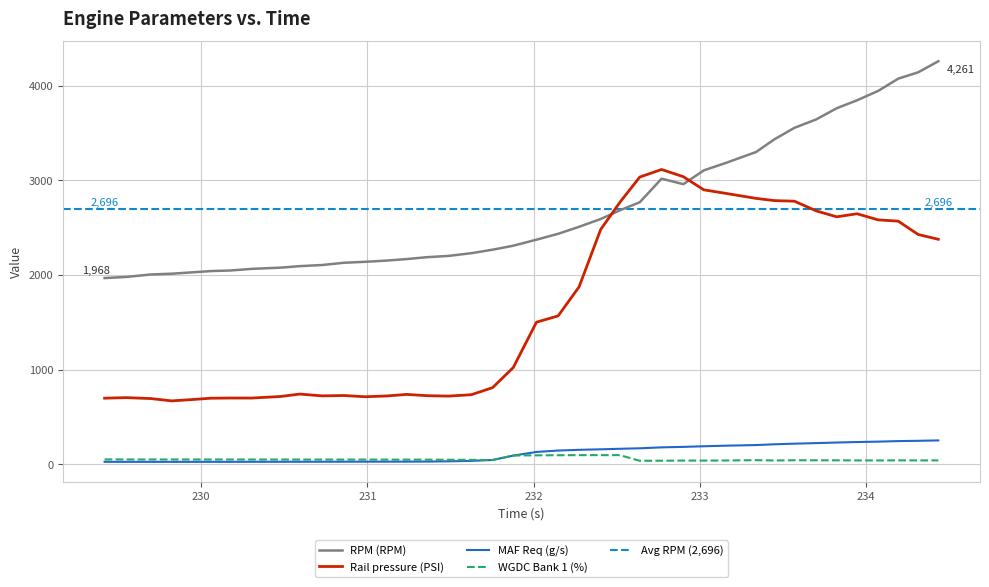

What is the minimum value for RPM (RPM)?

1968.0